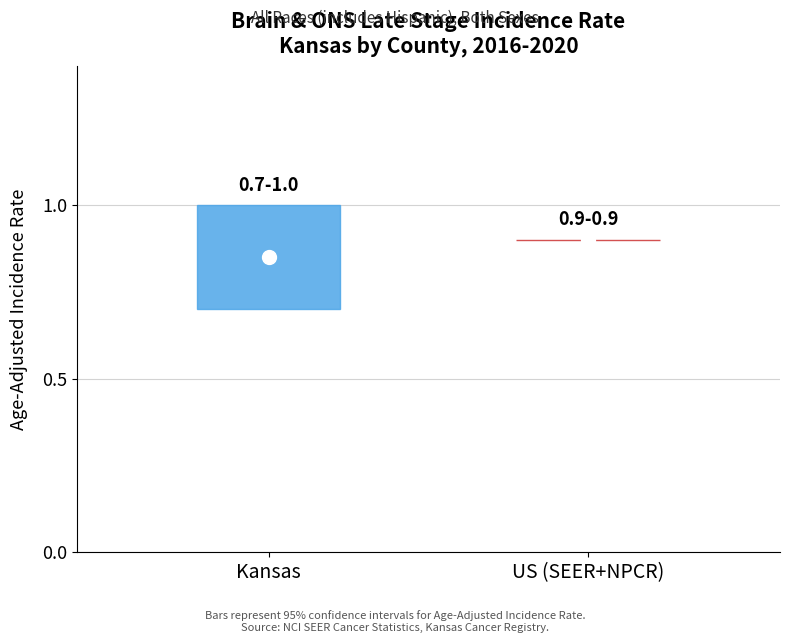

What is the value of the 1st point from the left?

0.8